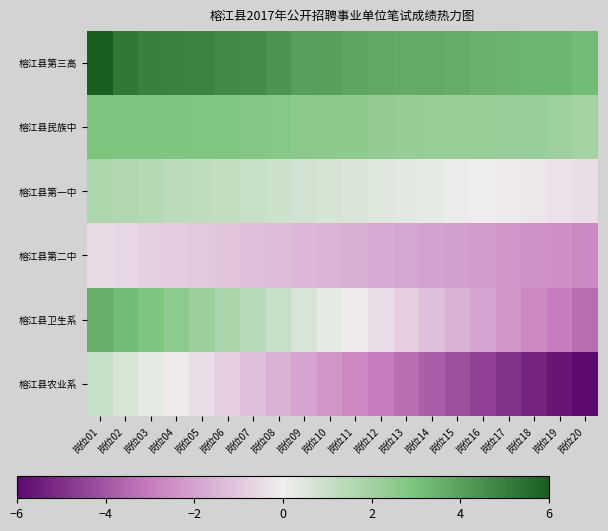

Count the number of data series in this chart.

6